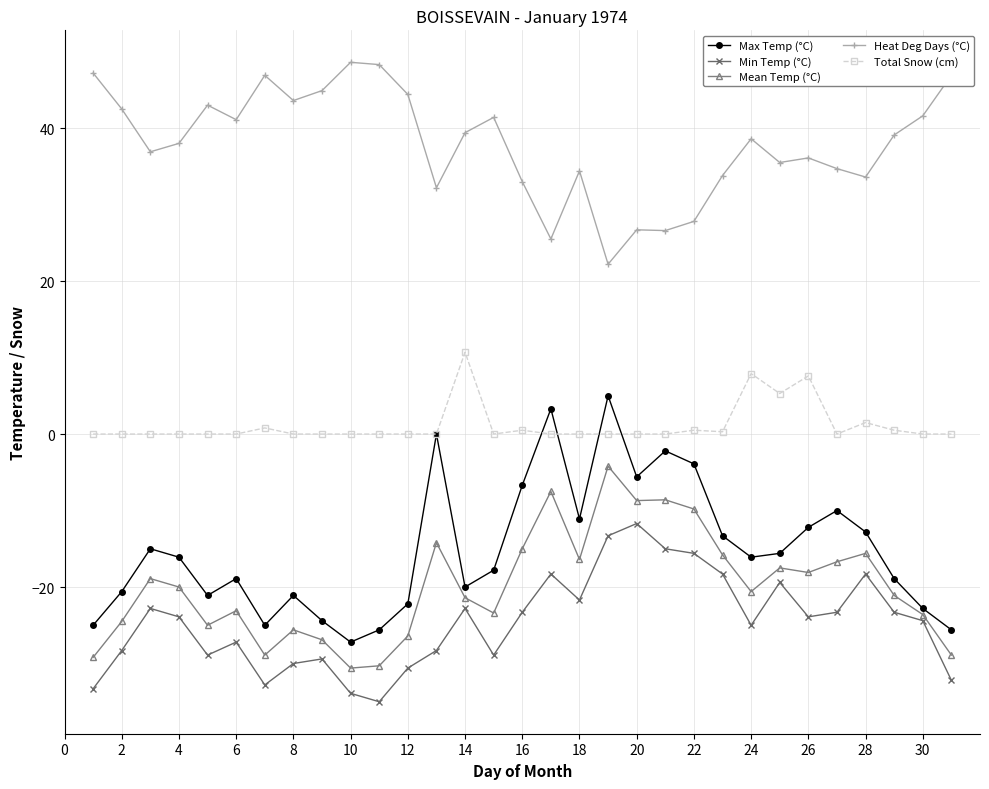

How many distinct data groups are displayed?

5